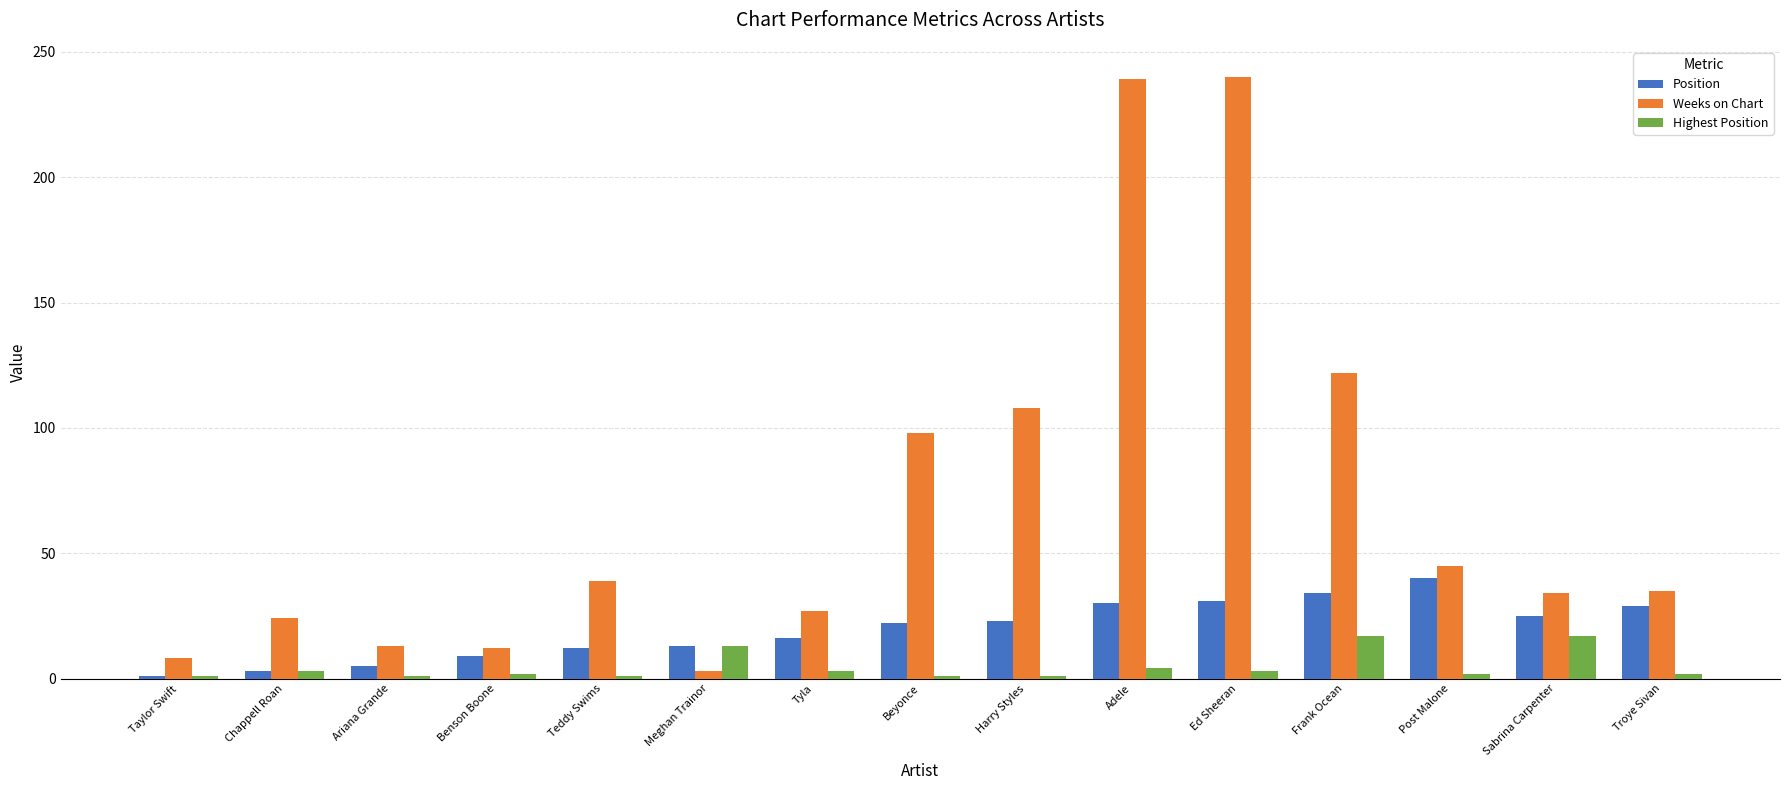

Read the Highest Position value at Sabrina Carpenter.

17